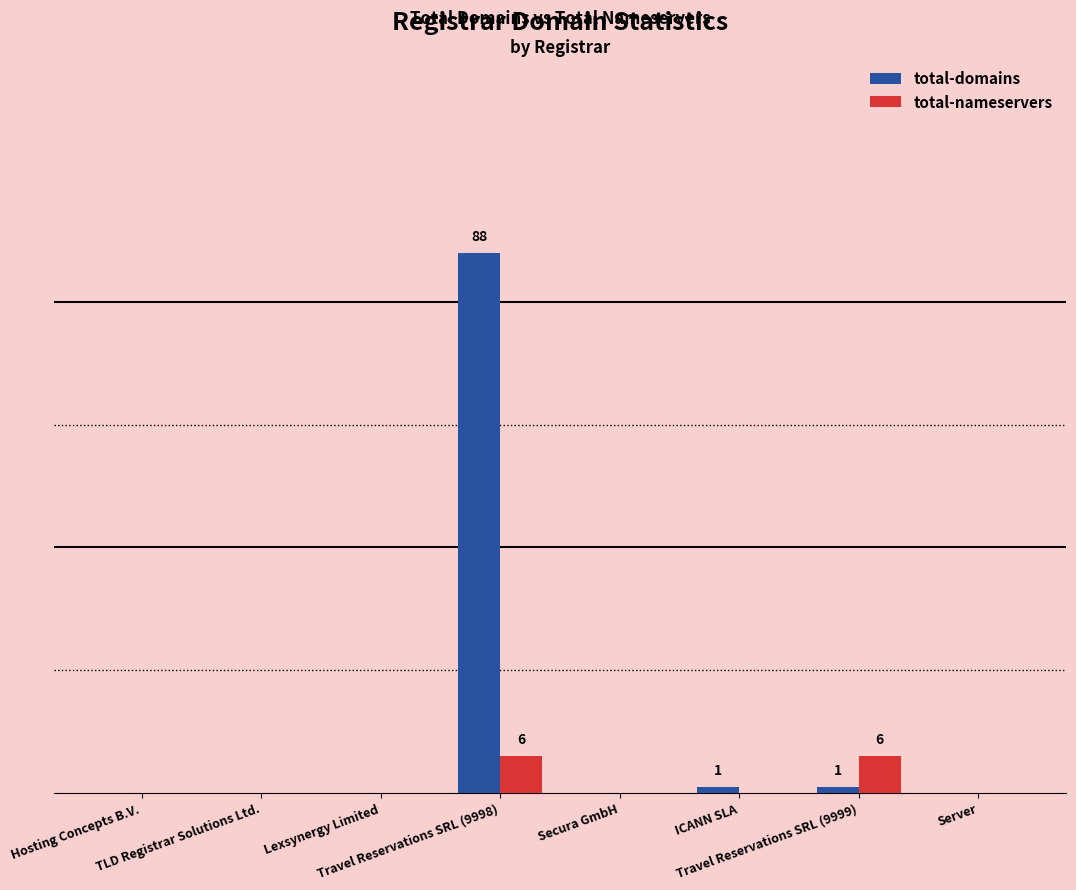

What is the average value of the total-nameservers series?

2